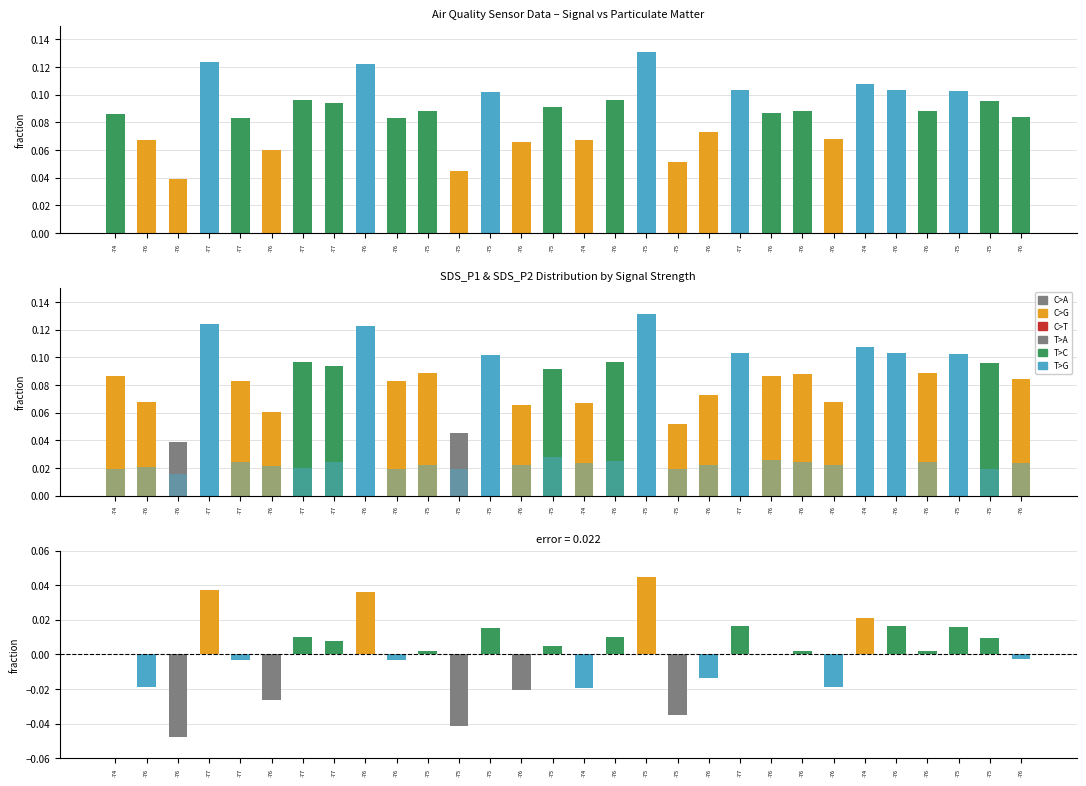

Which category has the highest value in the SDS_P1 series?

-75